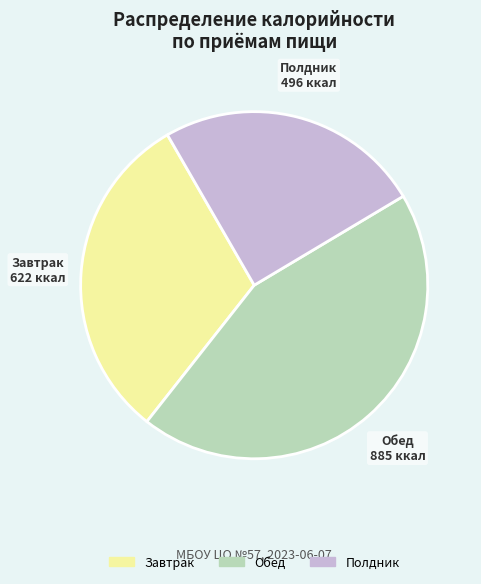

Is there any slice that represents more than half of the pie?

No